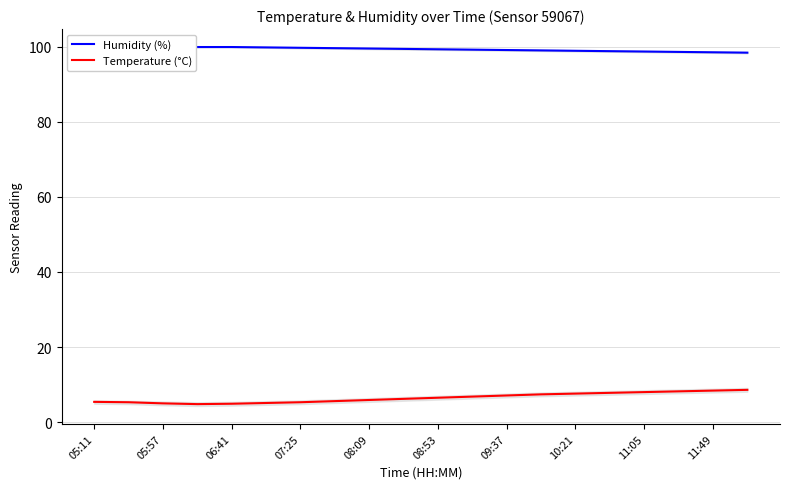

True or false: Humidity (%) and Temperature (°C) intersect in this chart.

False